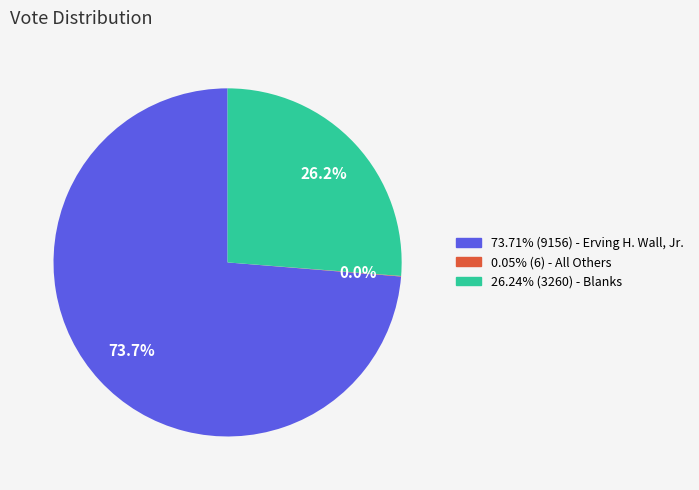

Is there any slice that represents more than half of the pie?

Yes